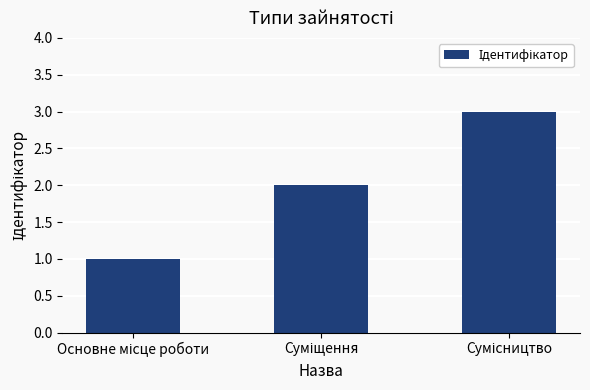

What is the value of the 1st bar from the left?

1